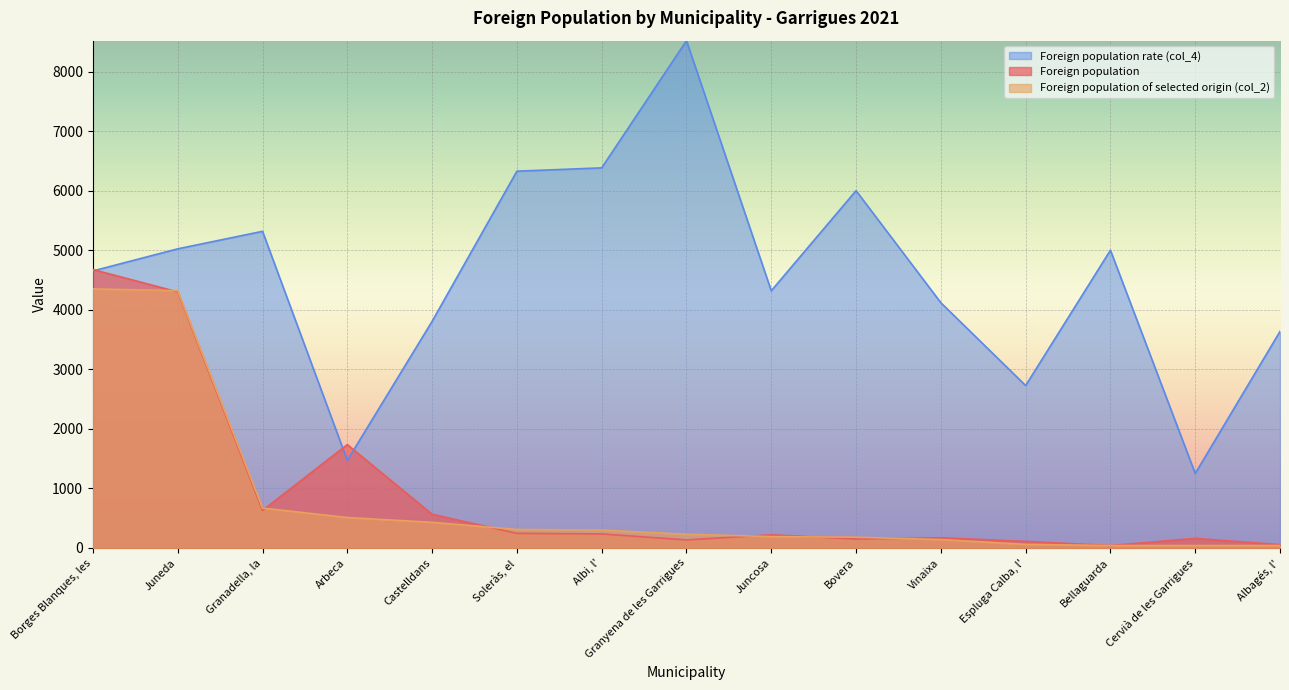

What is the label of the 4th point from the right?

Espluga Calba, l'